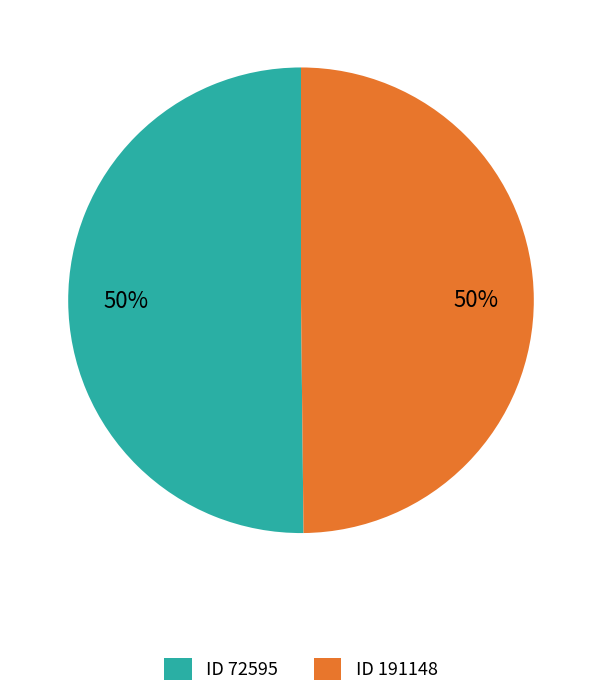

Is the sum of ID 72595 and ID 191148 greater than half?

Yes